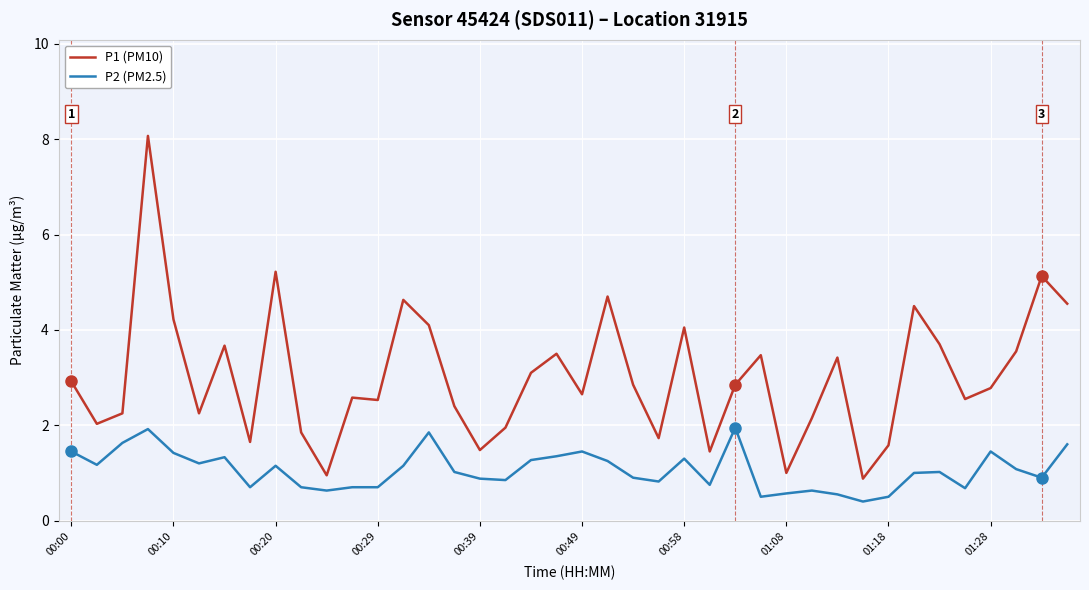

Rank the series by their maximum value, from lowest to highest.

P2 (PM2.5), P1 (PM10)